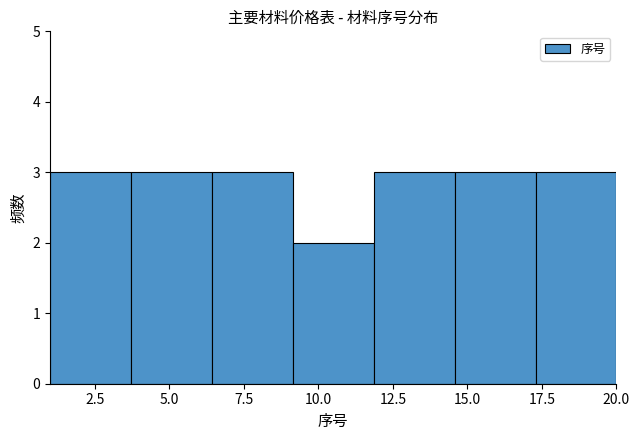

How tall is the bar that spans 14.5 to 17.5 on the x-axis? Neither the bar edges nor the heights are printed on the chart, so give them approximately, as read against the axes.

3